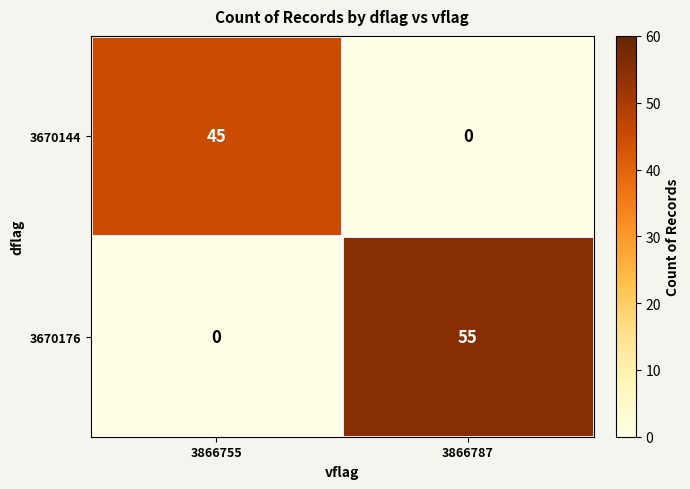

At which label is 3670144 closest to 22?

3866787